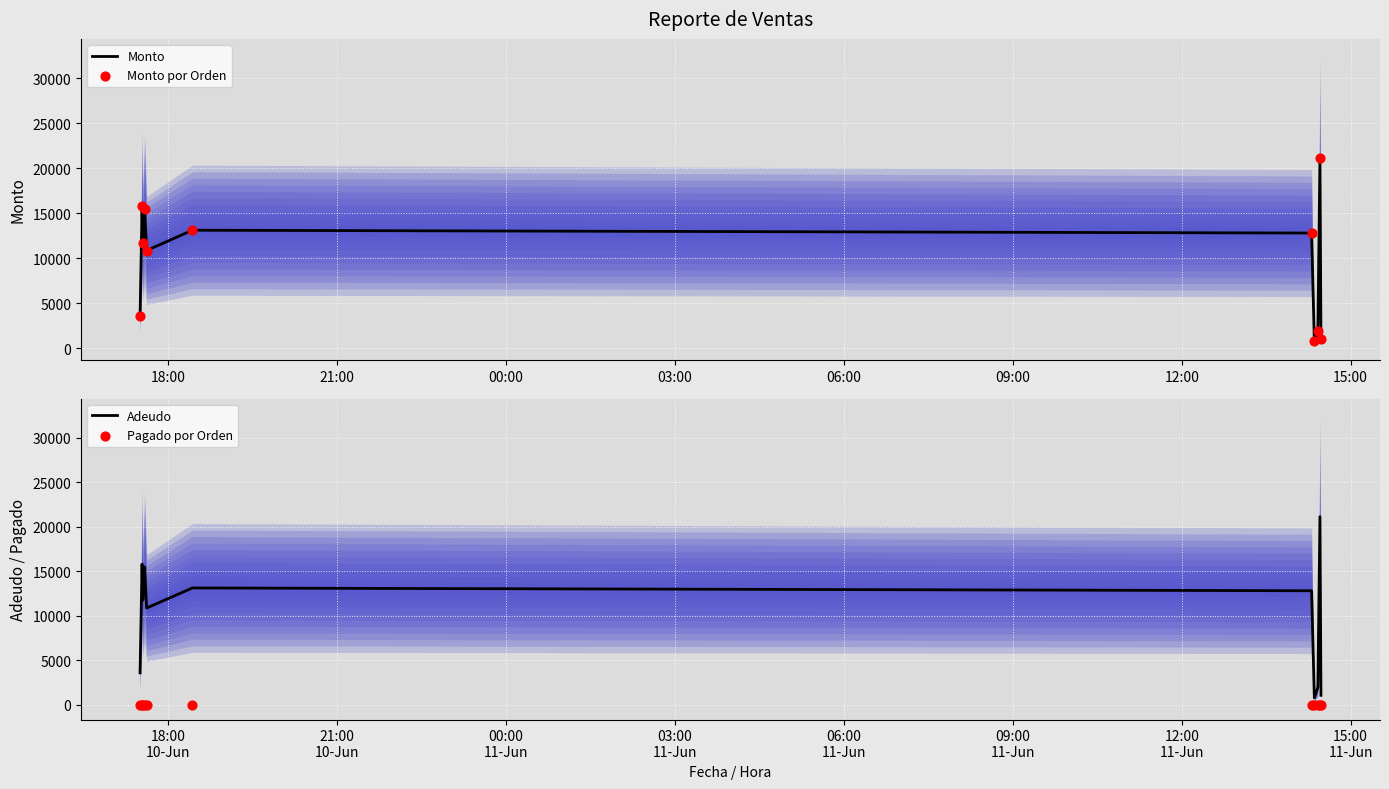

At how many categories does at least one series exceed 7937?

7